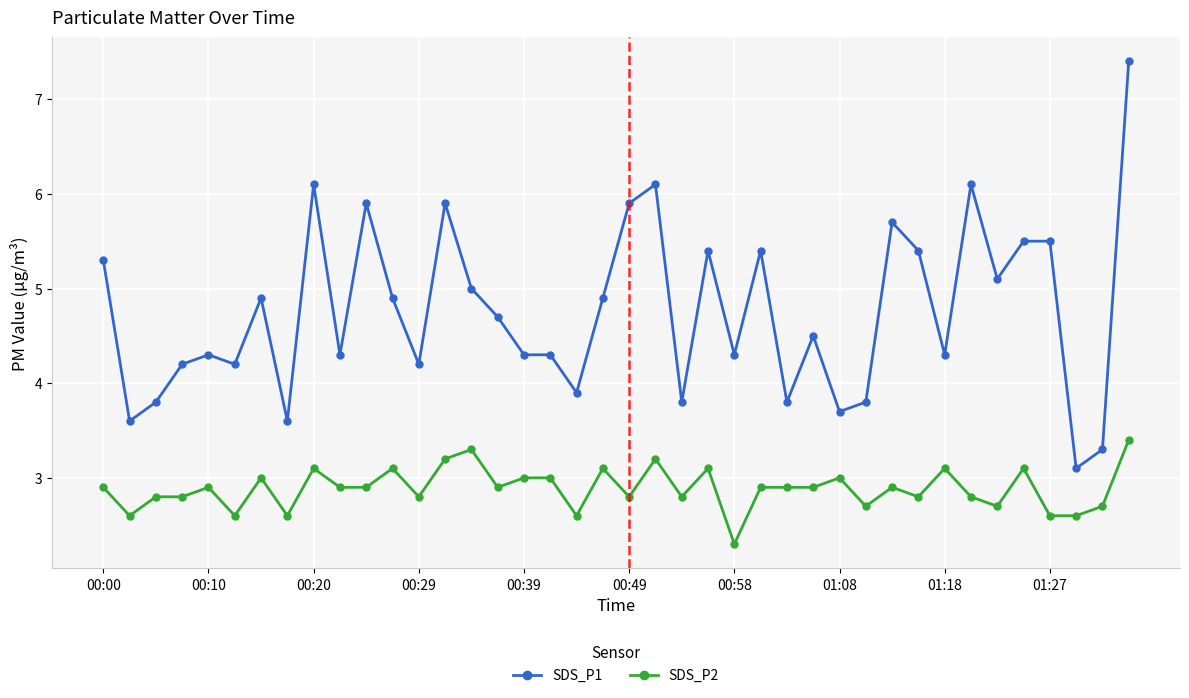

What is the greatest value displayed?

7.4